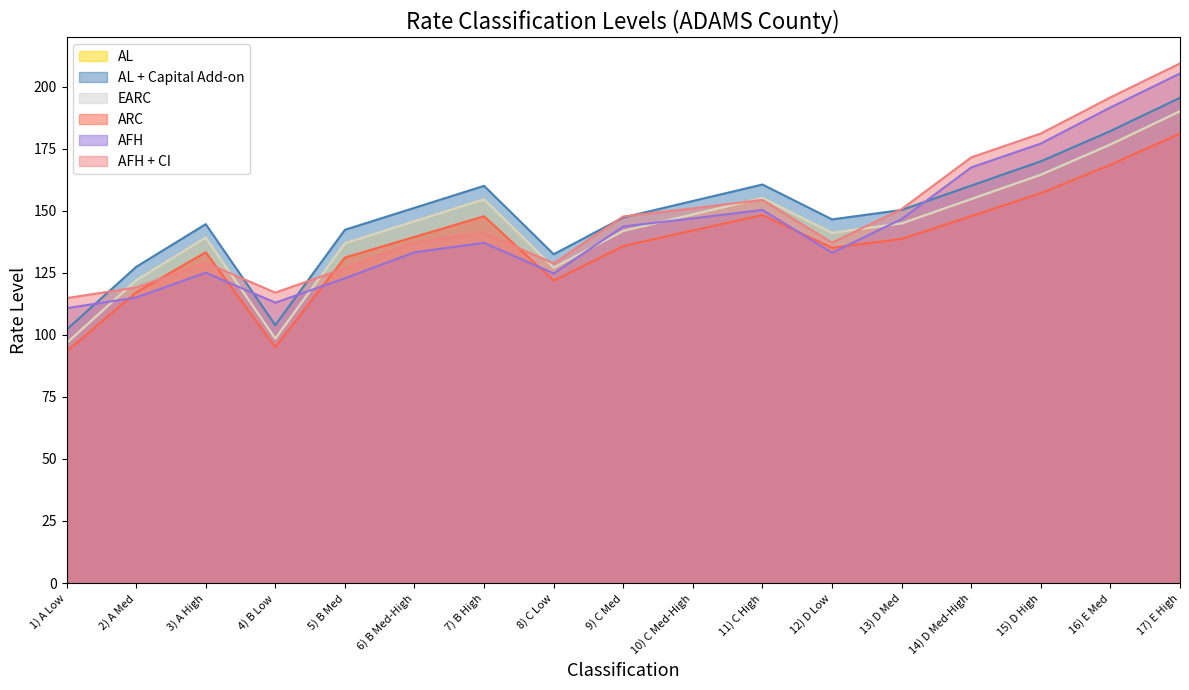

At how many categories does at least one series exceed 181?

3